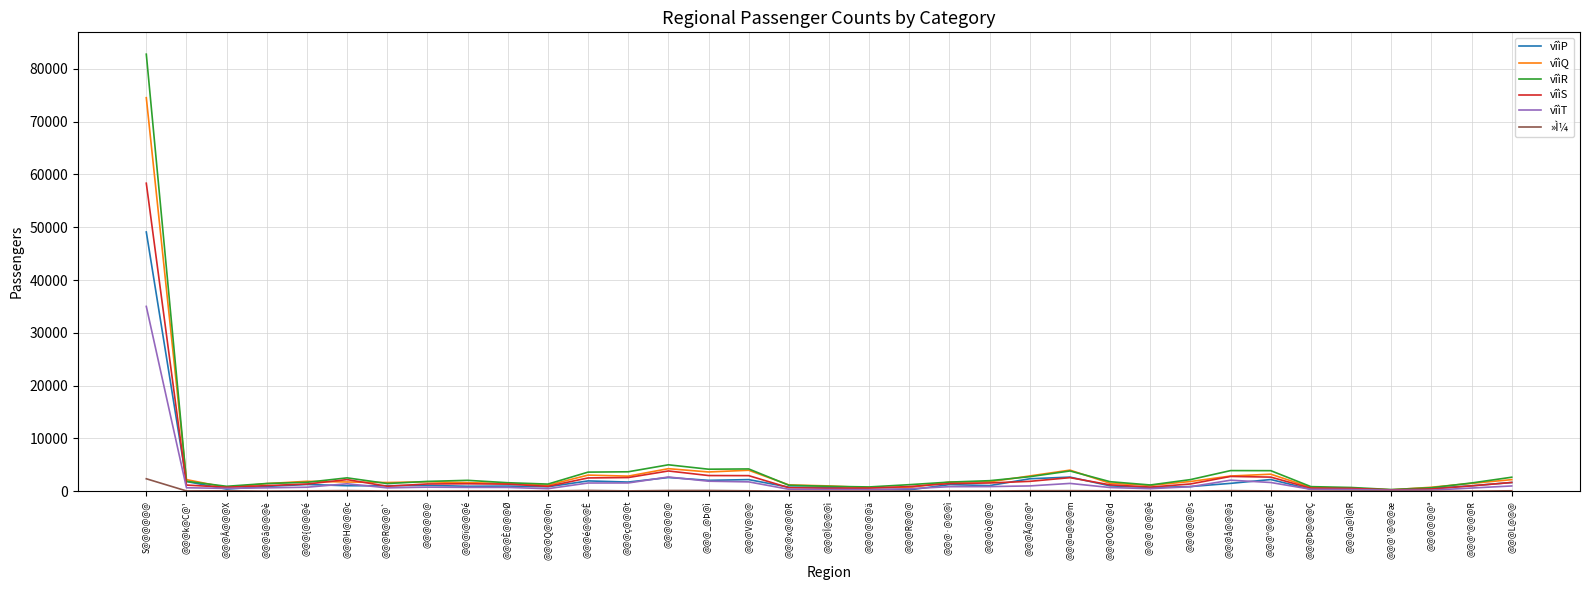

True or false: vîìR and »Ì¼ intersect in this chart.

False